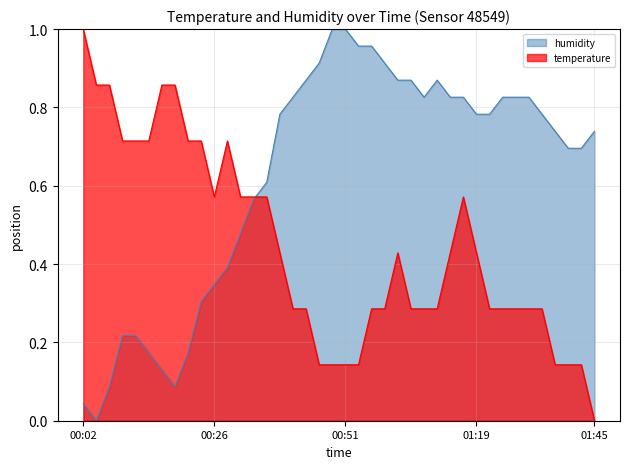

Reading left to right, extract all data points from this chart.

temperature: 1.0	0.9	0.9	0.7	0.7	0.7	0.9	0.9	0.7	0.7	0.6	0.7	0.6	0.6	0.6	0.4	0.3	0.3	0.1	0.1	0.1	0.1	0.3	0.3	0.4	0.3	0.3	0.3	0.4	0.6	0.4	0.3	0.3	0.3	0.3	0.3	0.1	0.1	0.1	0.0
humidity: 0.0	0.0	0.1	0.2	0.2	0.2	0.1	0.1	0.2	0.3	0.3	0.4	0.5	0.6	0.6	0.8	0.8	0.9	0.9	1.0	1.0	1.0	1.0	0.9	0.9	0.9	0.8	0.9	0.8	0.8	0.8	0.8	0.8	0.8	0.8	0.8	0.7	0.7	0.7	0.7